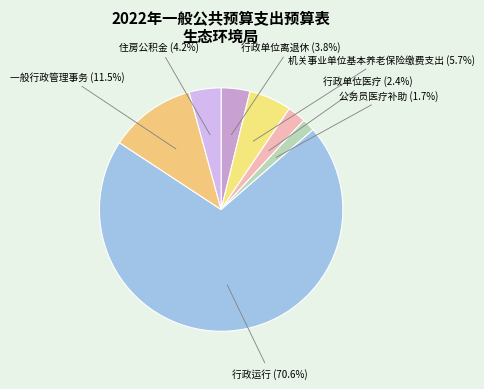

Is the sum of 行政运行 and 公务员医疗补助 greater than half?

Yes